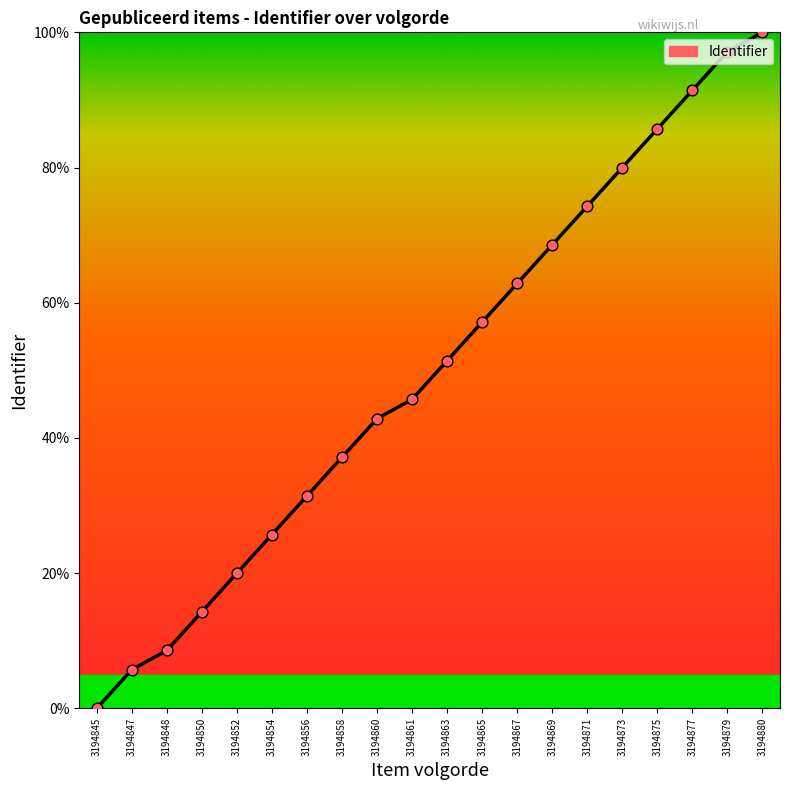

What is the change in value from 3194854 to 3194877?

+65.7